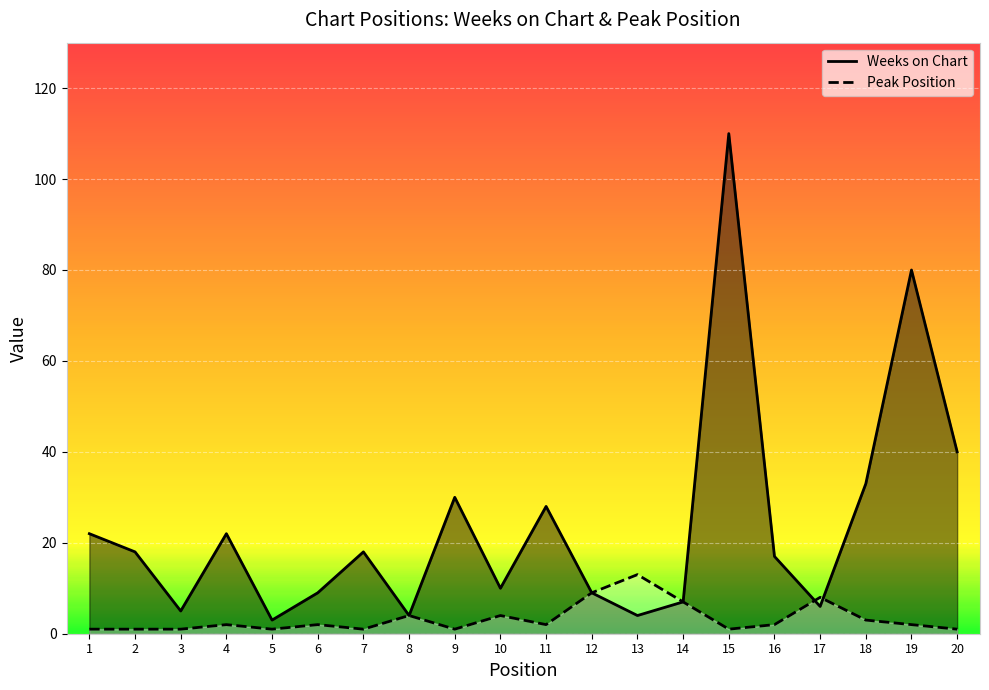

Which series changed the most between 3 and 18?

Weeks on Chart